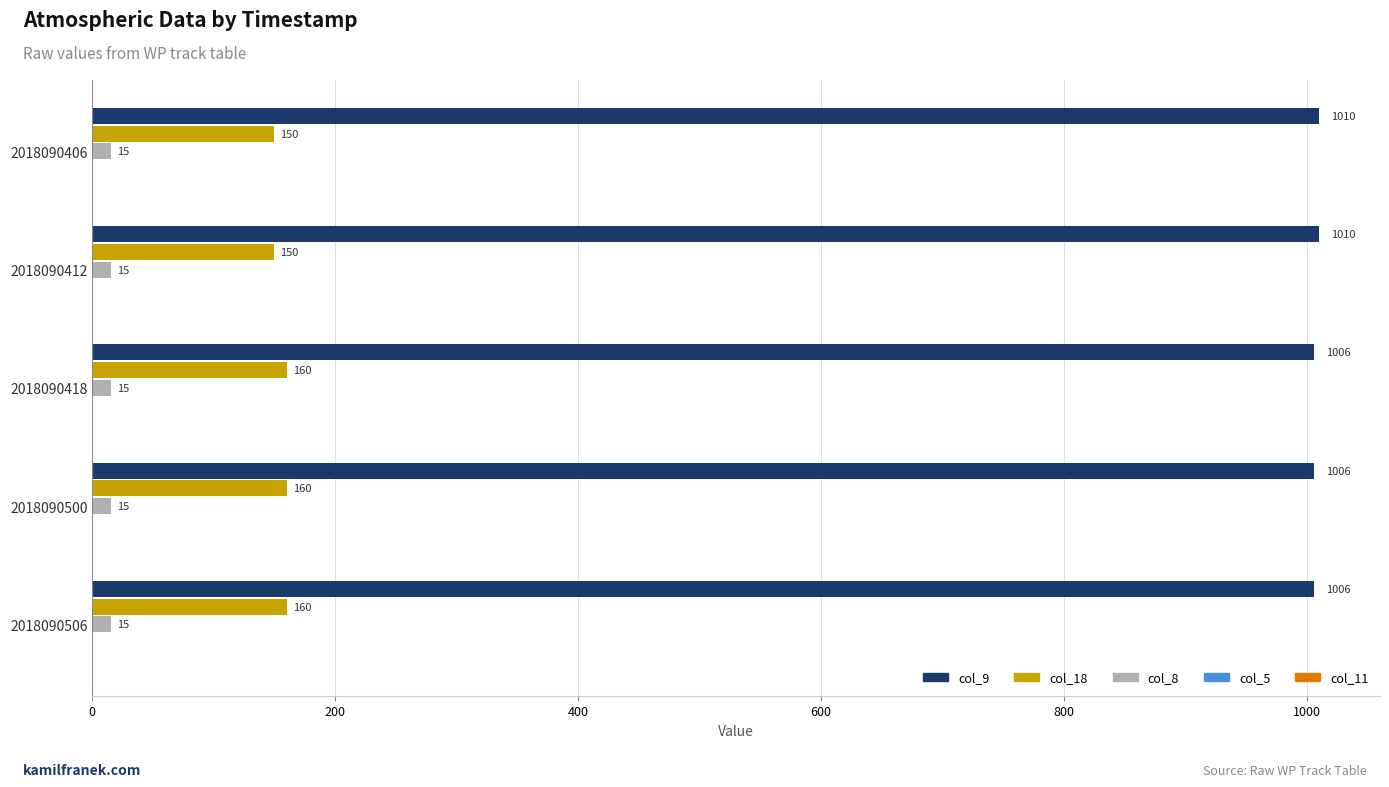

Read the col_8 value at 2018090406.

15